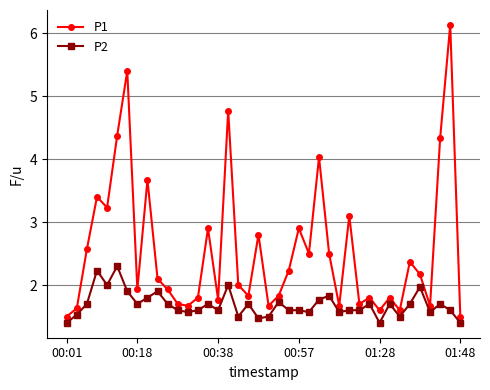

What is the smallest value displayed?

1.4